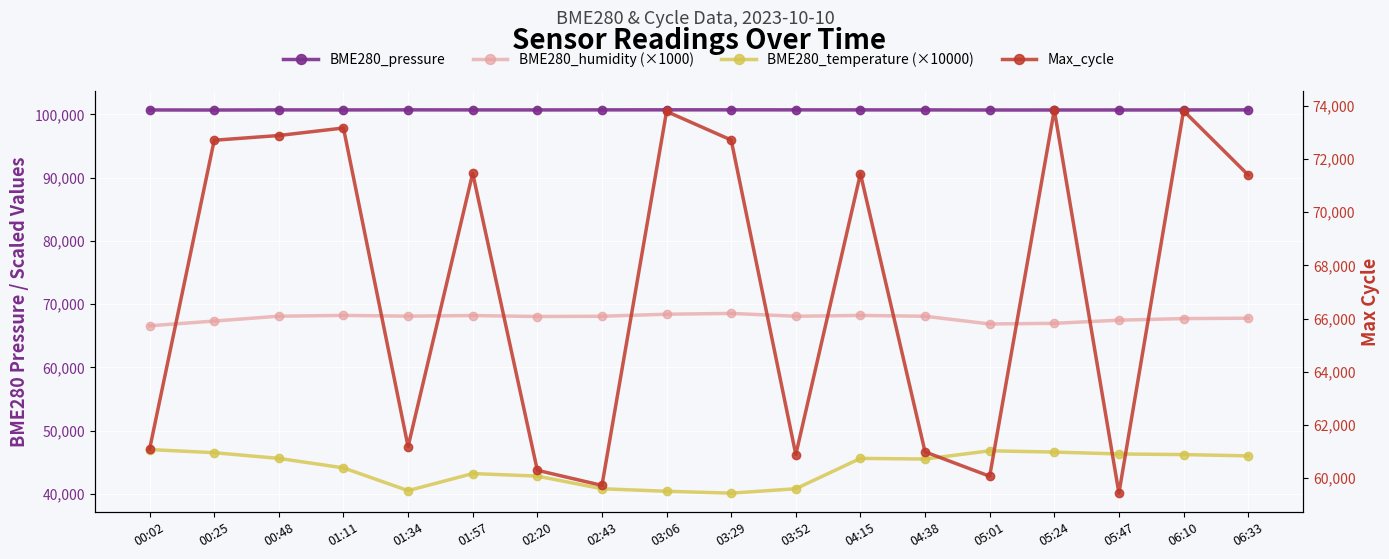

At which label is BME280_humidity (×1000) closest to 67550?

05:47